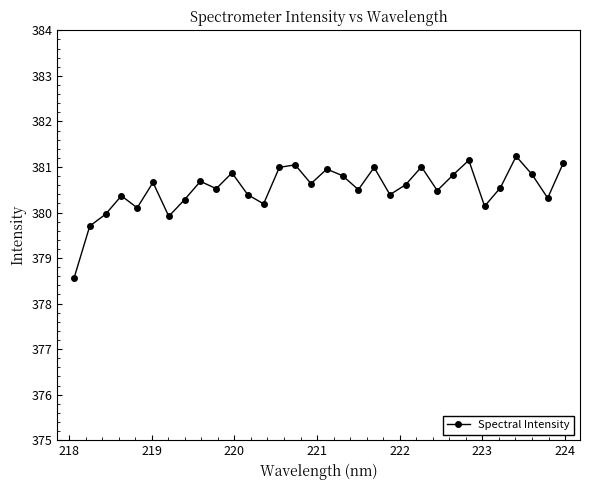

What is the value of the 18th point from the left?

380.8